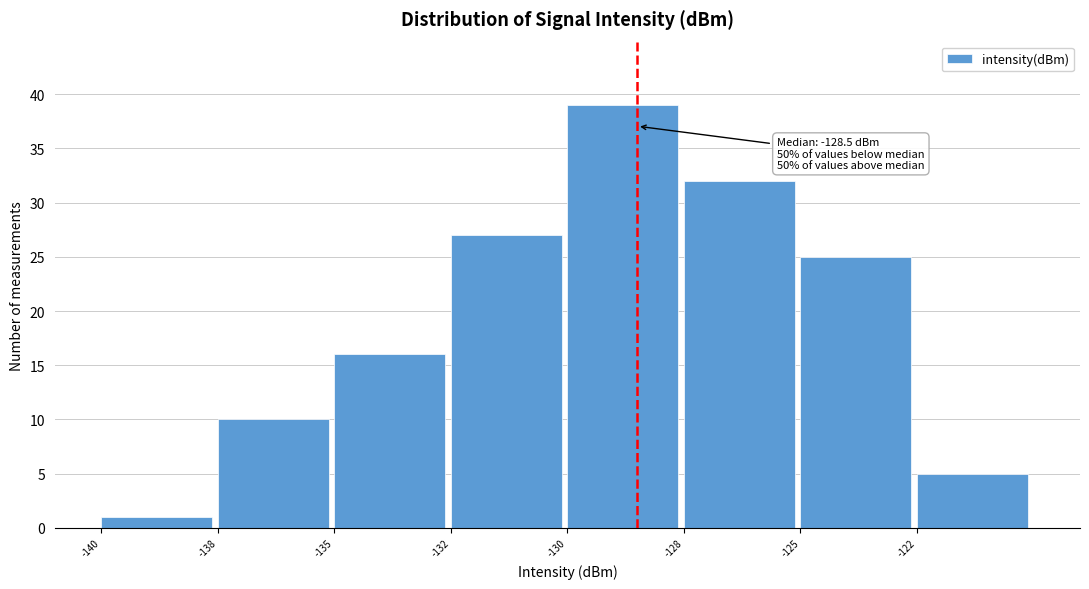

Reading left to right, transcribe all the data shown in this chart.

1	10	16	27	39	32	25	5